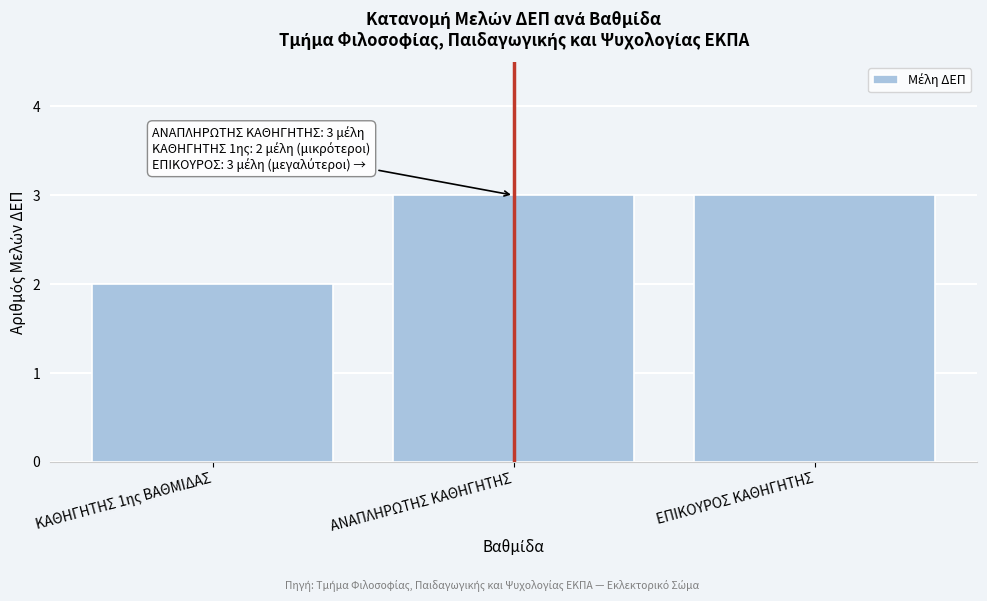

Reading left to right, list all the values displayed in this chart.

2	3	3